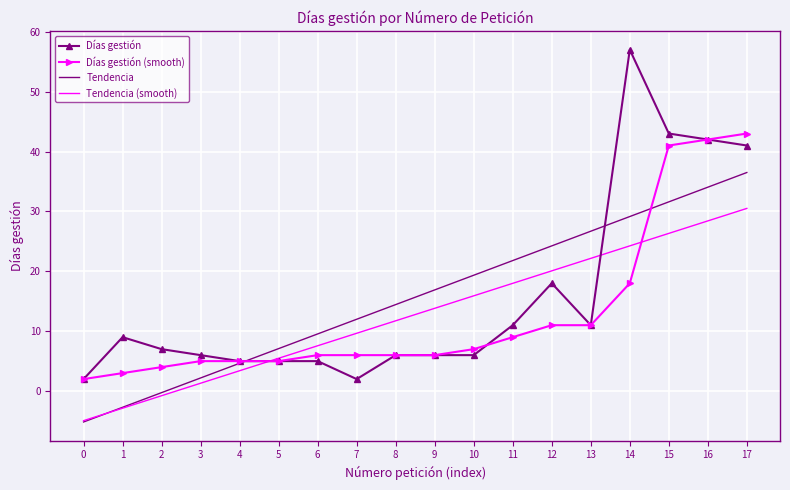

True or false: Días gestión (smooth) and Días gestión cross at least once.

True